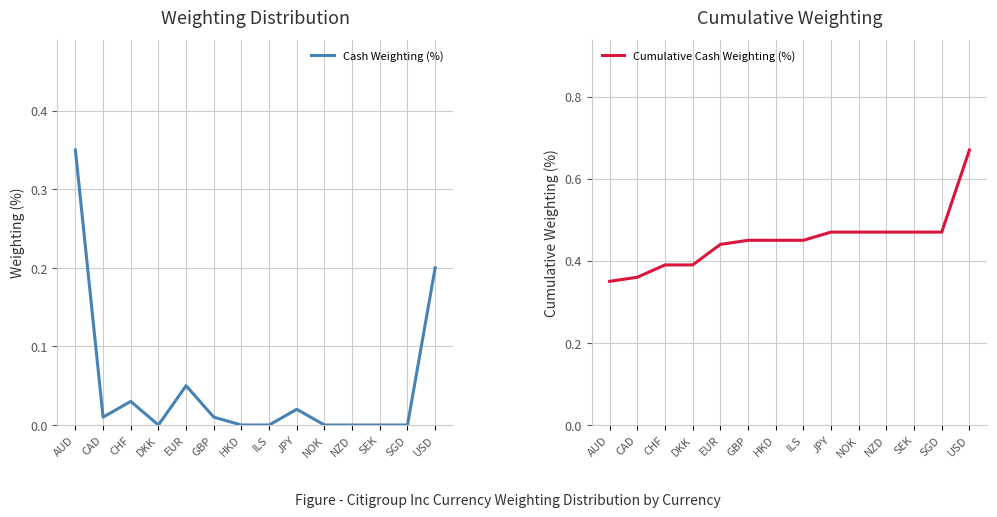

Rank the series at GBP from lowest to highest value.

Cash Weighting (%), Cumulative Cash Weighting (%)